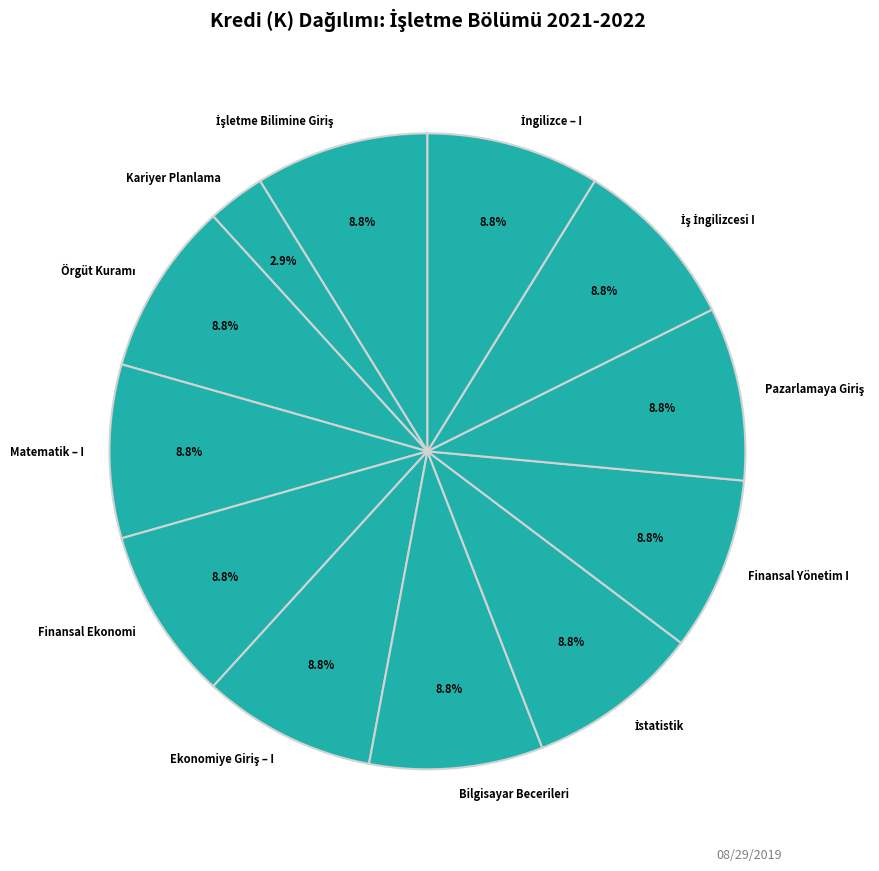

To the nearest percent, what is the difference between the largest and smallest slice percentages?

6%